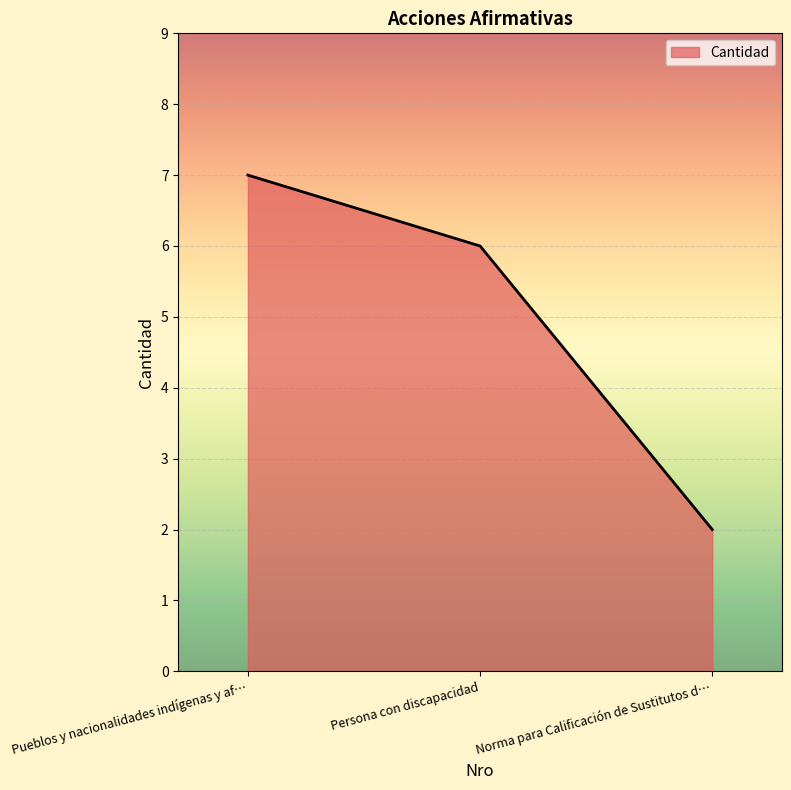

Where does the data first go above 6?

Pueblos y nacionalidades indígenas y af…